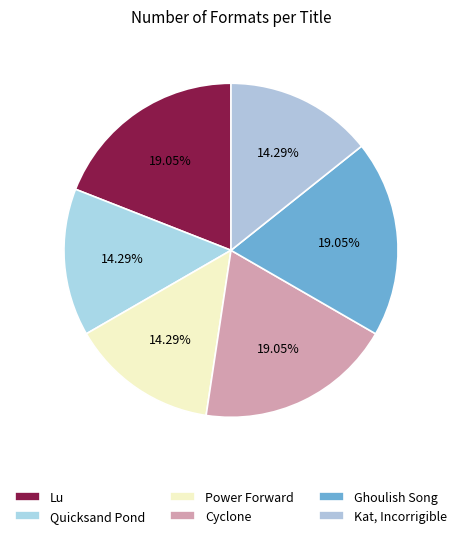

Count the number of slices in the pie.

6